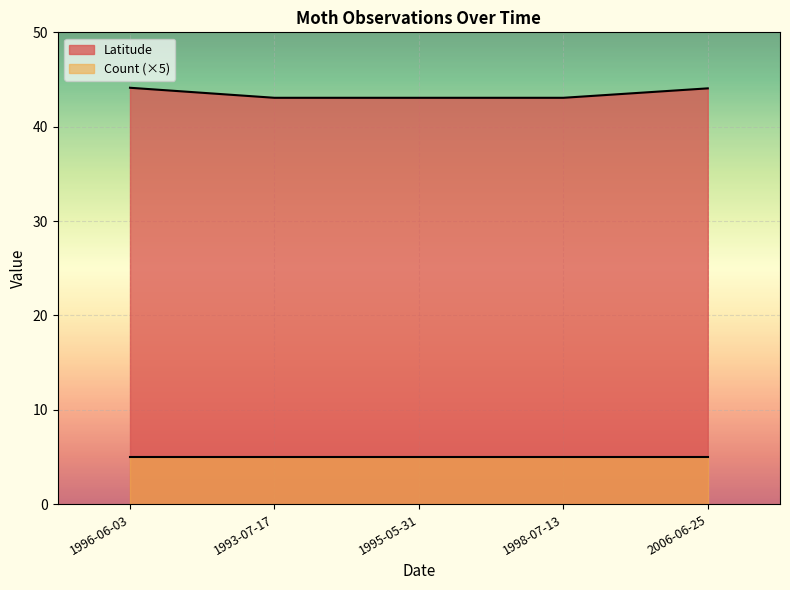

What is the difference between the values at 1996-06-03 and 1993-07-17?

1.1